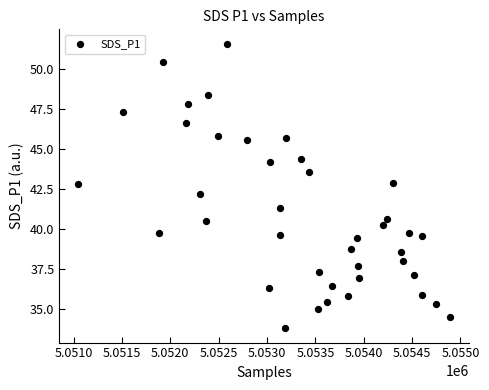

What Y value in the scatter plot is closest to 42?

42.2